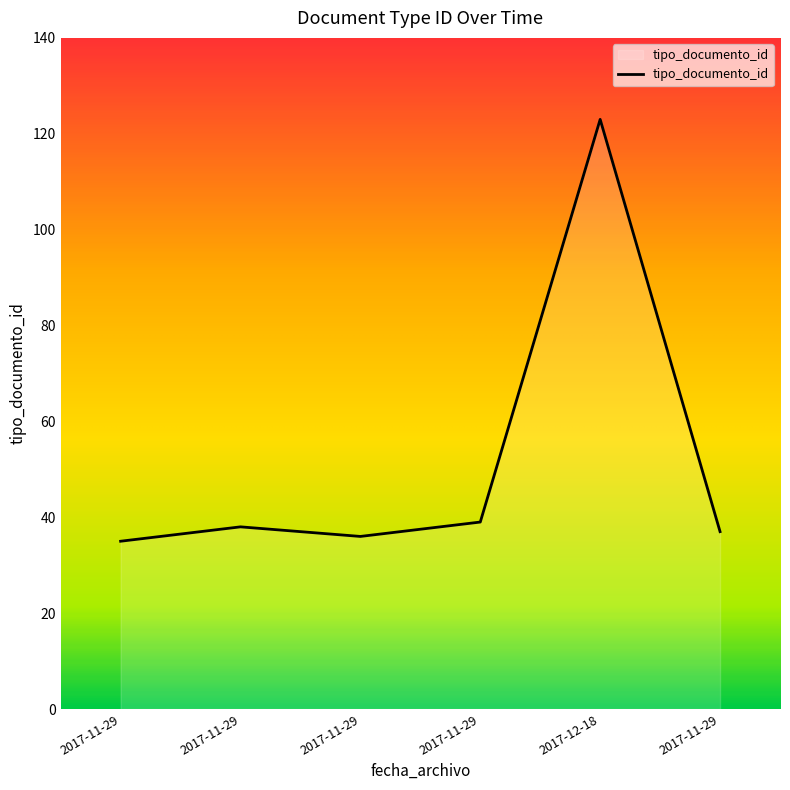

True or false: the data shows 47 at 2017-12-18.

False